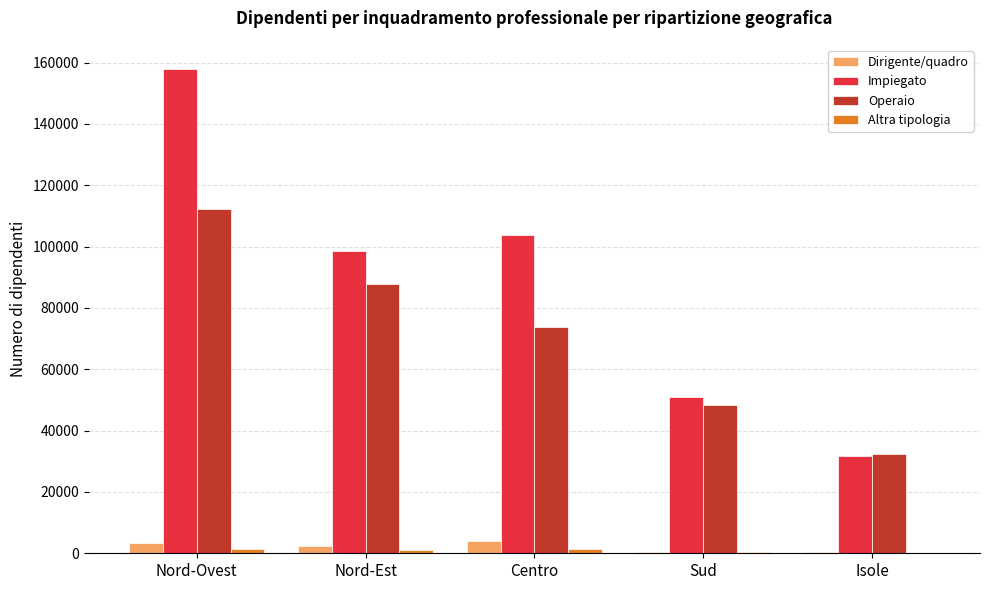

Where does the Dirigente/quadro series first go above 2252?

Nord-Ovest